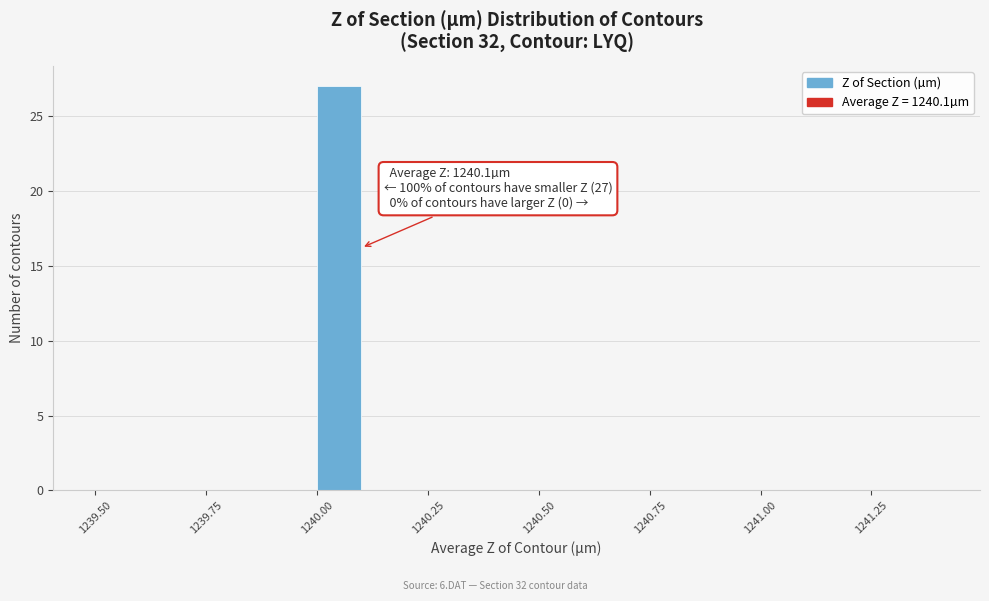

Read against the x-axis, roughly where is the centre of the tallest bar?

1240.05